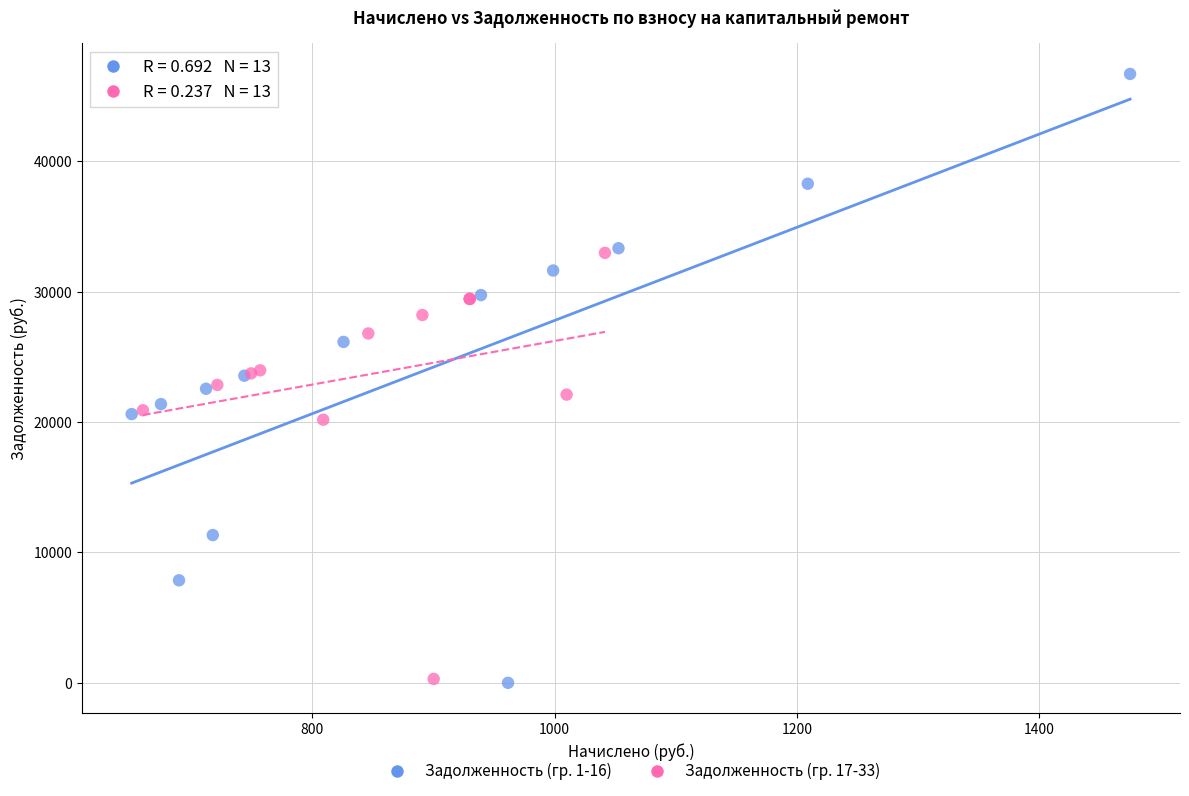

Which series contains the highest Y value?

Задолженность (гр. 1-16)